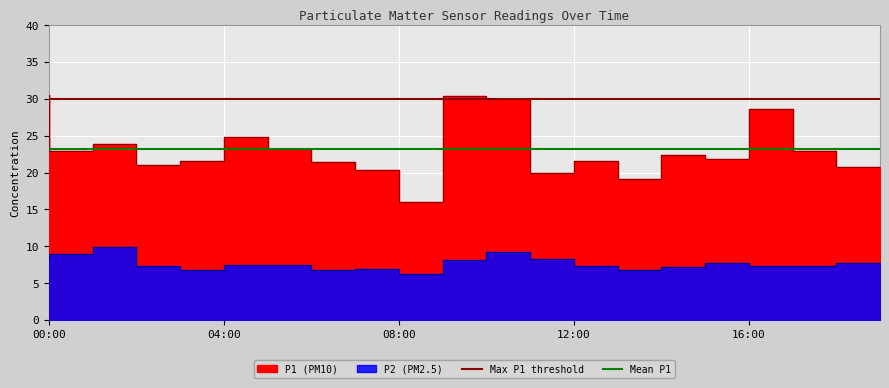

What is the value of the P1 point at the 6th from the left?

24.9